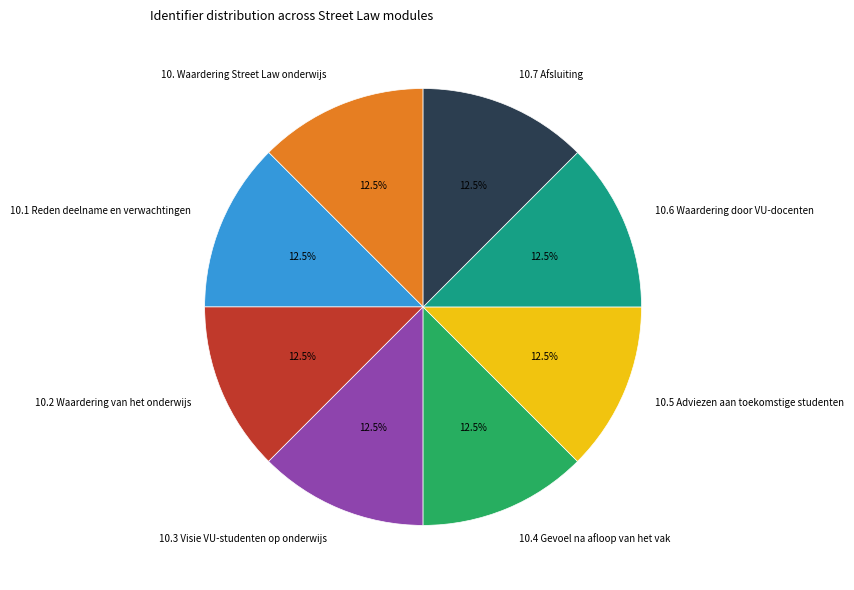

Approximately how many times larger is the value at 10.6 Waardering door VU-docenten compared to 10.1 Reden deelname en verwachtingen?

1.0